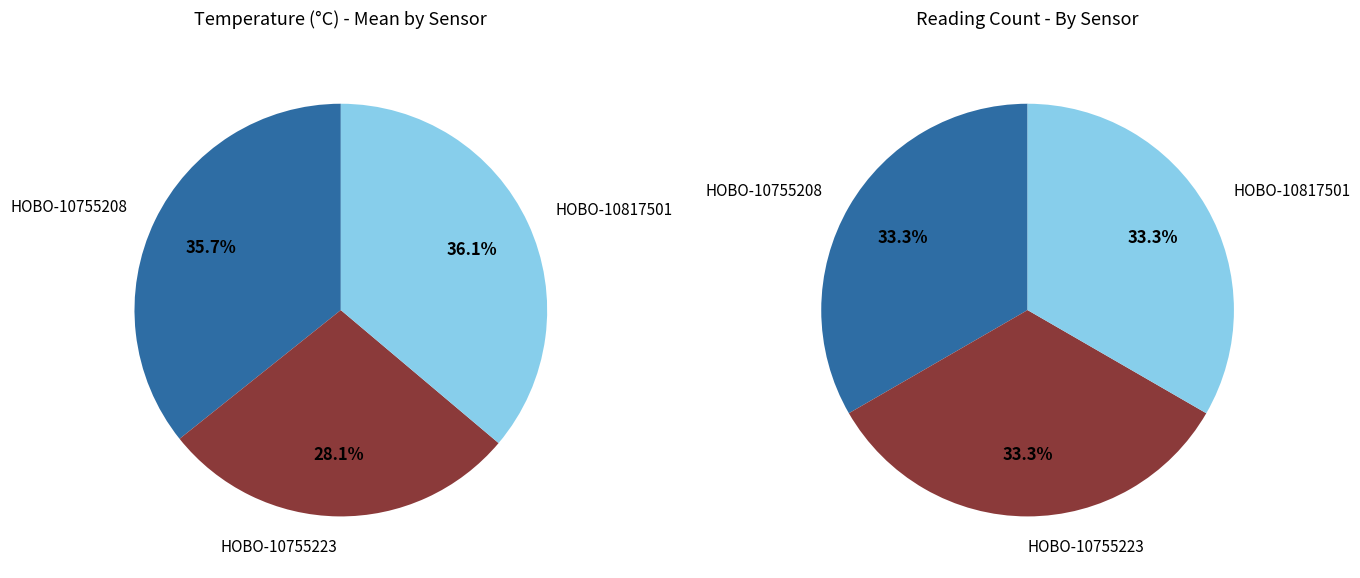

What percentage is the HOBO-10755223 slice, to the nearest percent?

28%